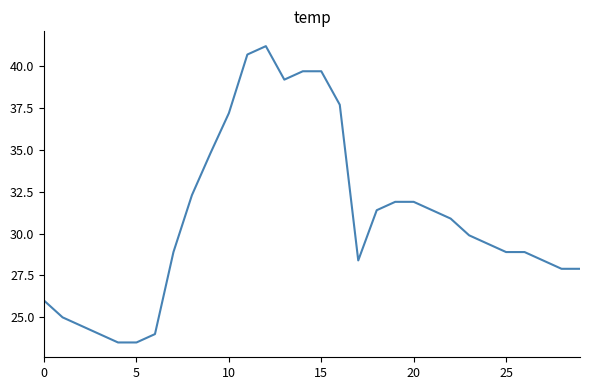

What is the smallest value displayed?

23.5